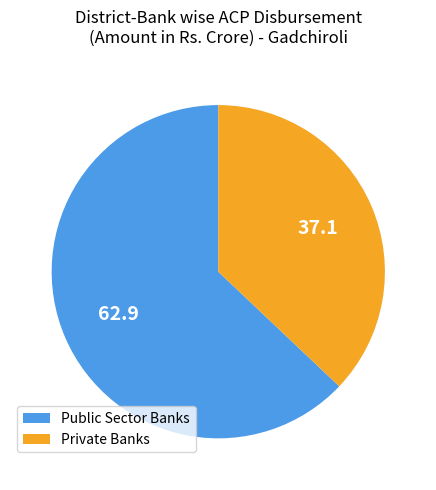

Does any single category account for the majority?

Yes